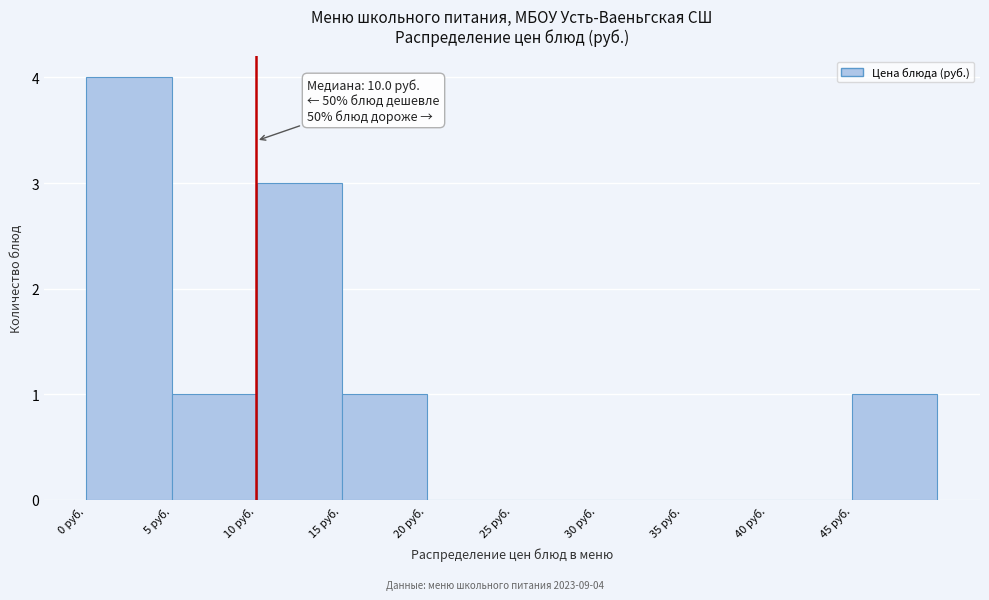

Which range on the x-axis has the tallest bar?

0 to 5